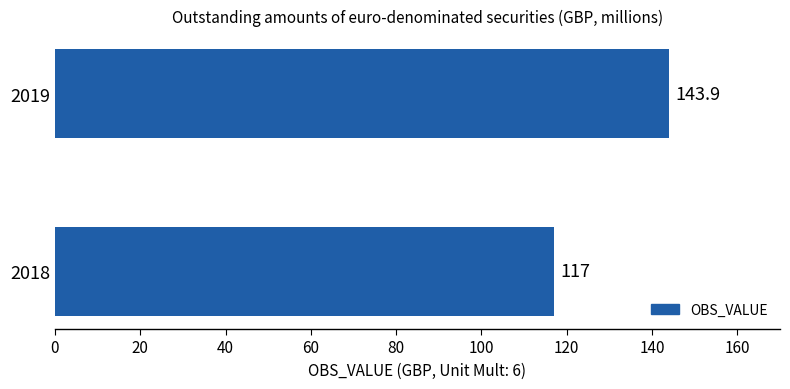

Reading bottom to top, extract all data points from this chart.

117.0	143.9